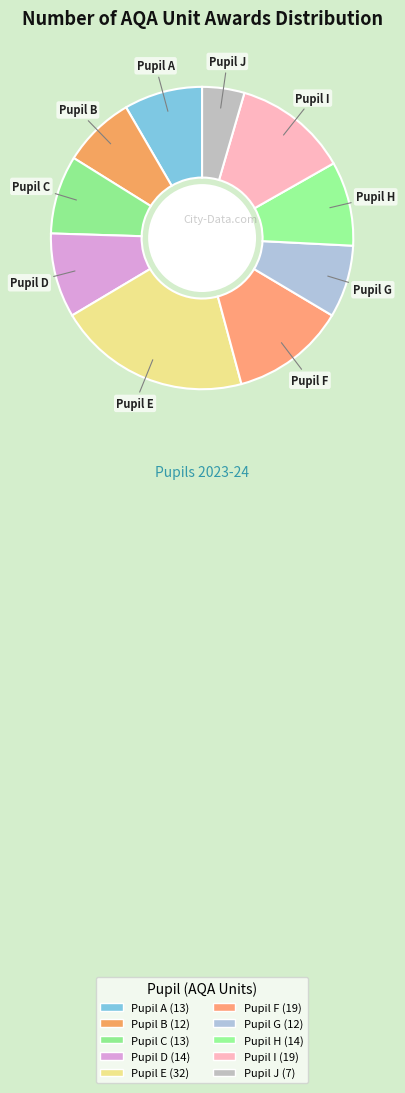

What is the largest slice in the pie chart?

Pupil E